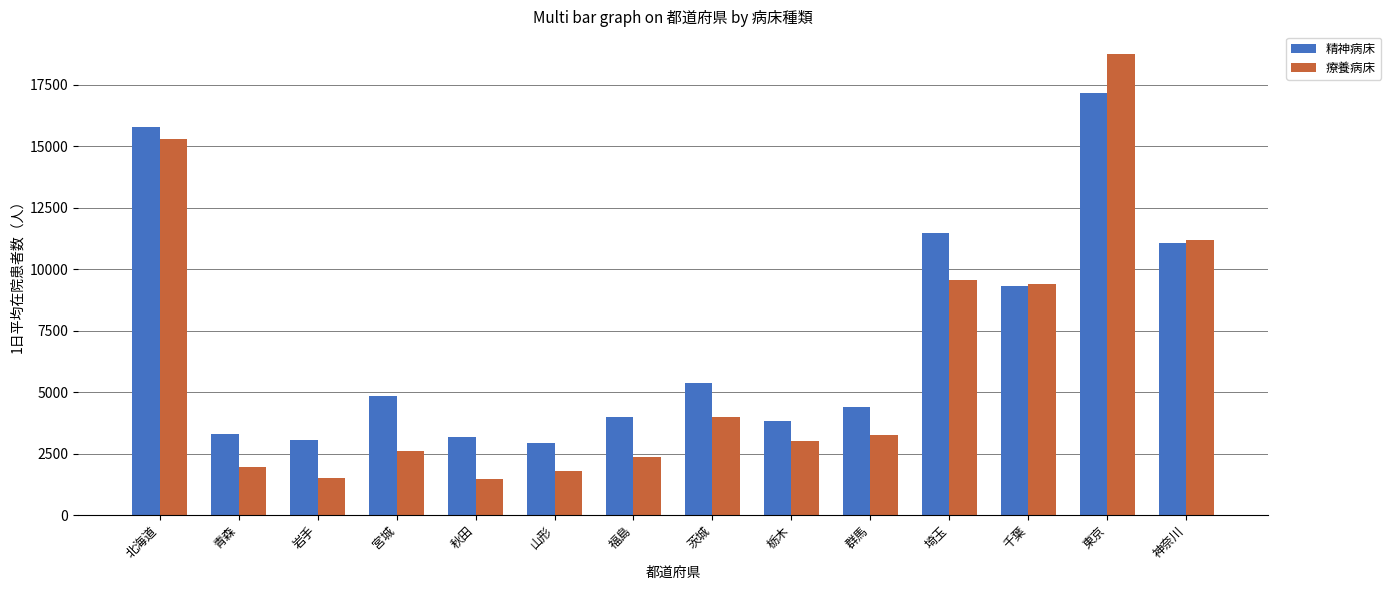

At which label is 療養病床 closest to 10098?

埼玉